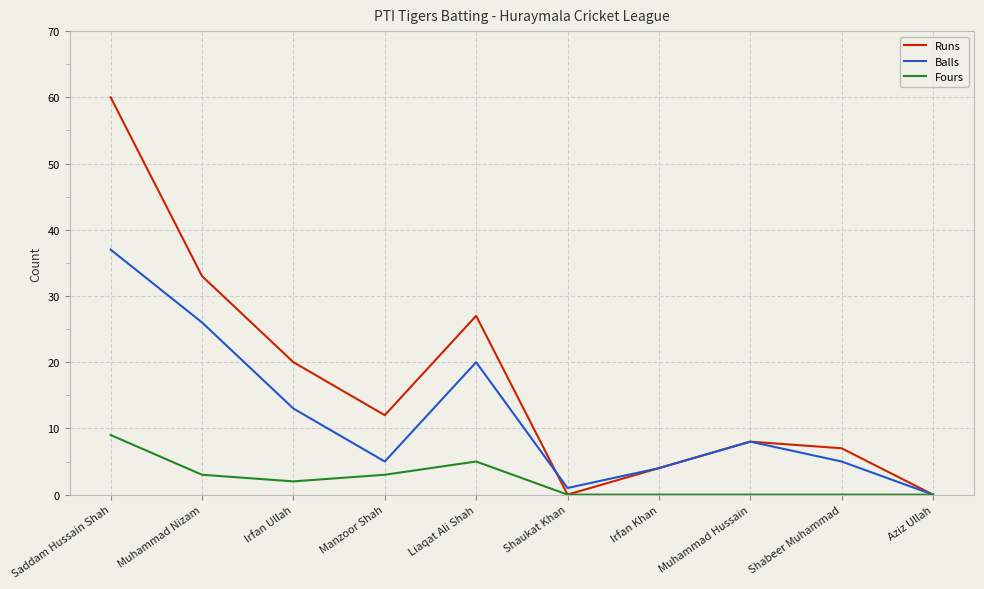

What is the sum of all Runs values?

171